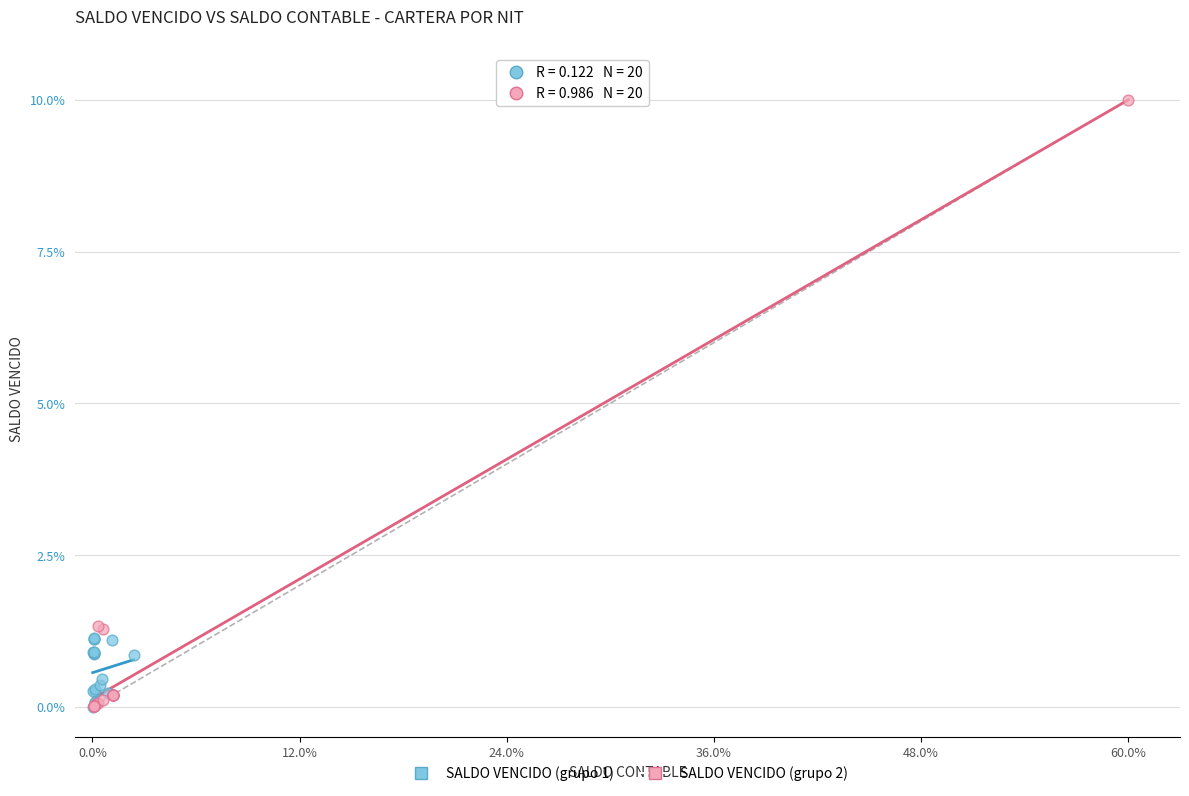

Which series reaches the maximum Y coordinate?

SALDO VENCIDO (grupo 2)